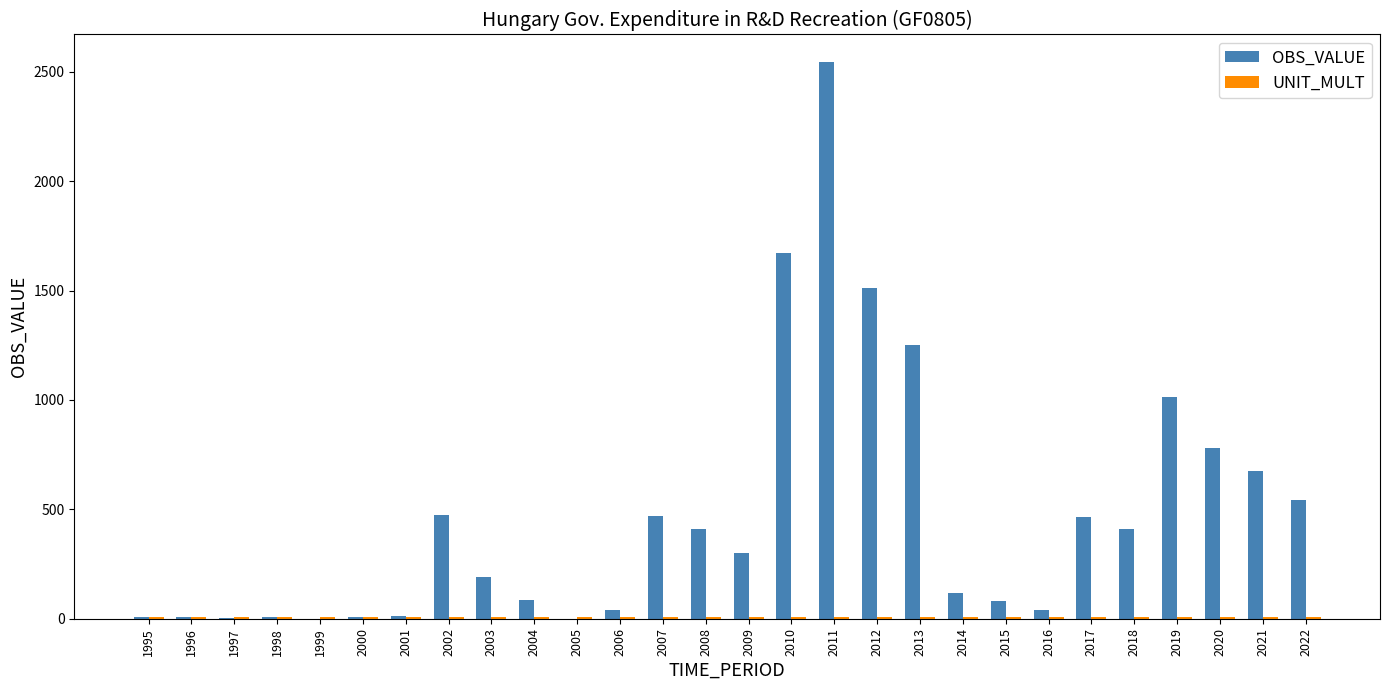

At which category is the sum across all series the highest?

2011